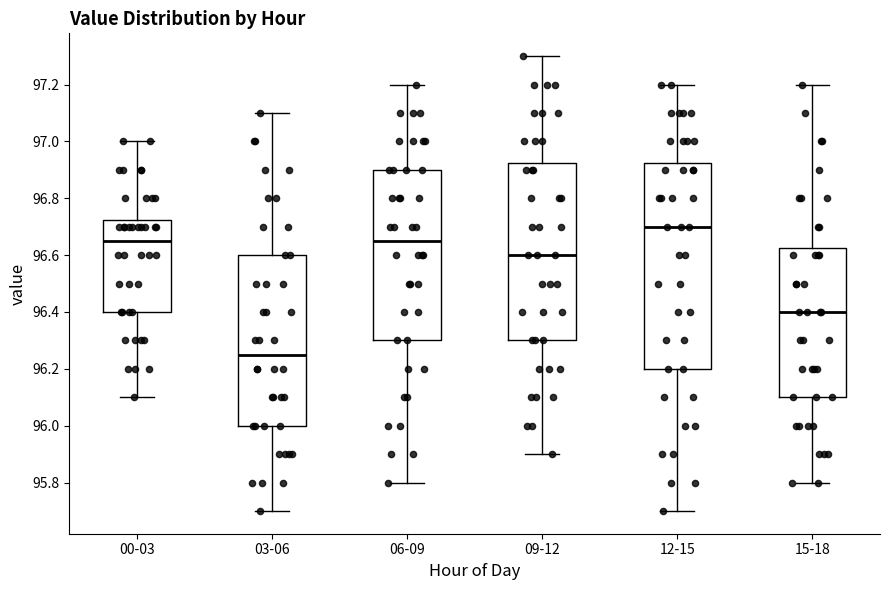

Where is the lower edge of the box for 06-09 on the y-axis? The values are not printed on the chart, so give them approximately, as read against the axis.

96.30